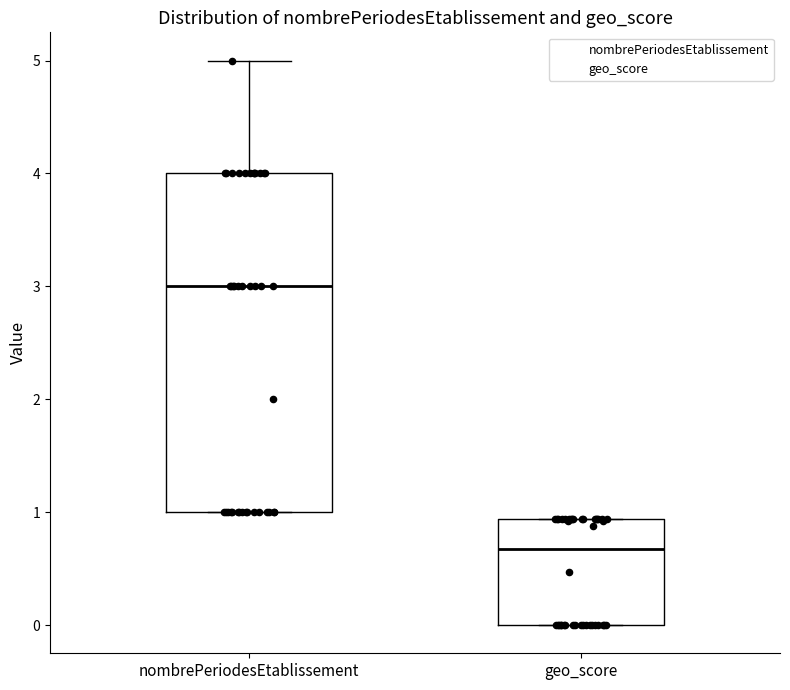

Which box has the highest median line?

nombrePeriodesEtablissement